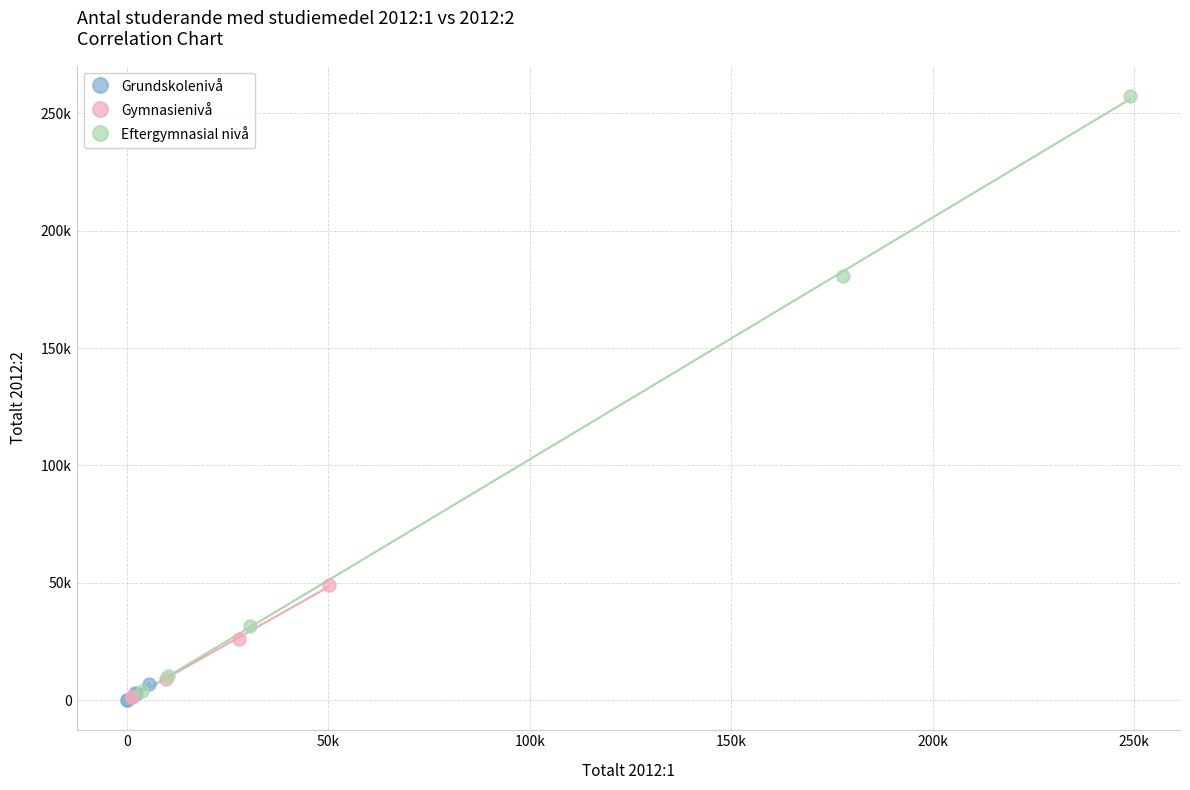

What are all the series names shown in the legend?

Grundskolenivå, Gymnasienivå, Eftergymnasial nivå